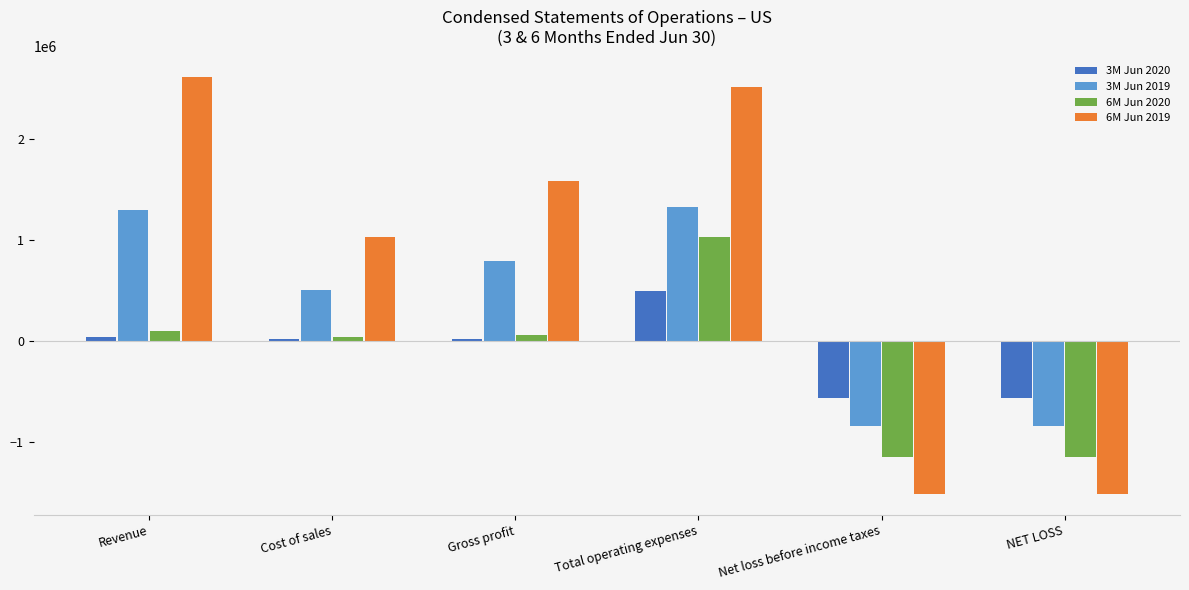

True or false: 6M Jun 2019 has a value of 4064306 at Total operating expenses.

False